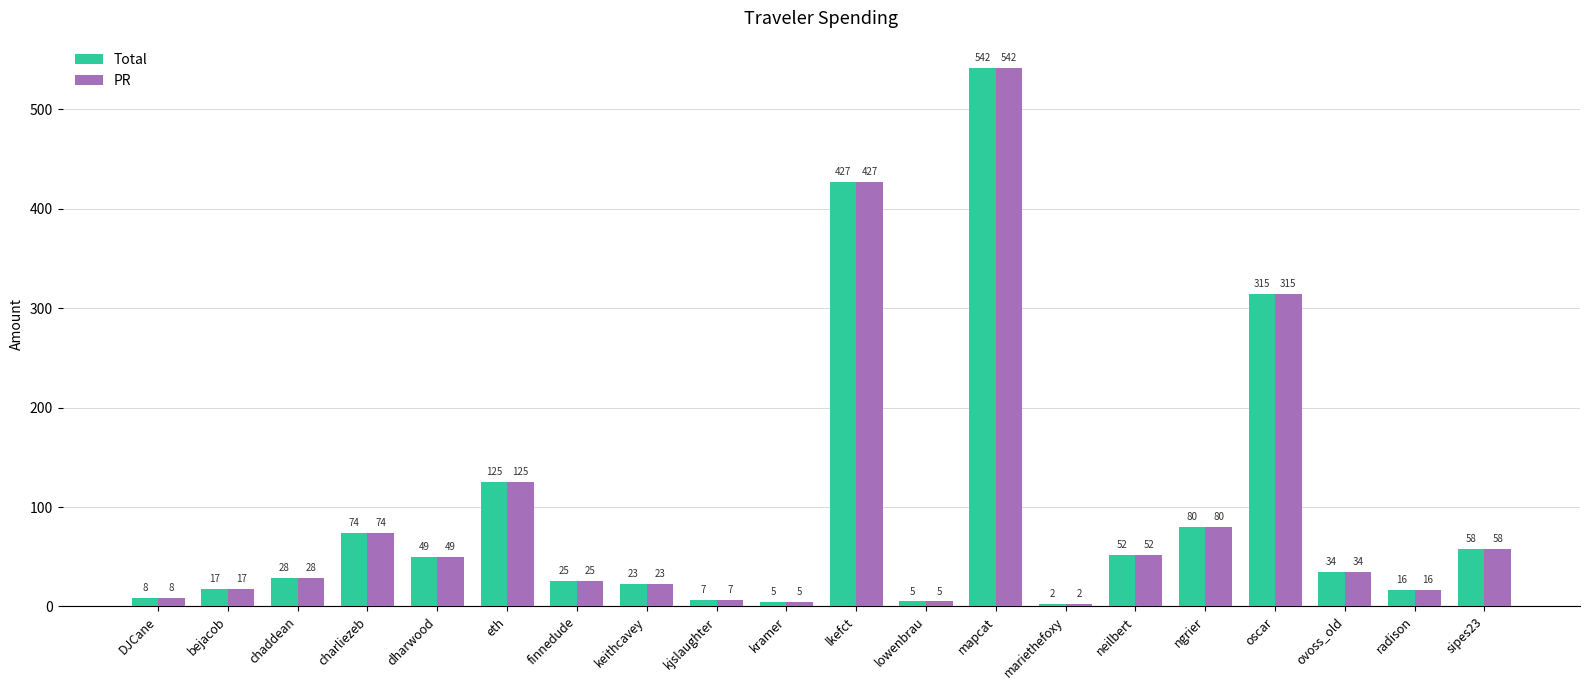

What is the total value across all series at kjslaughter?

13.7